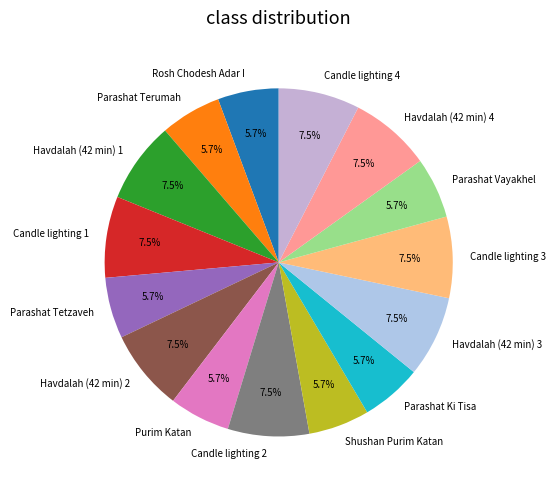

How many slices are in this pie chart?

15